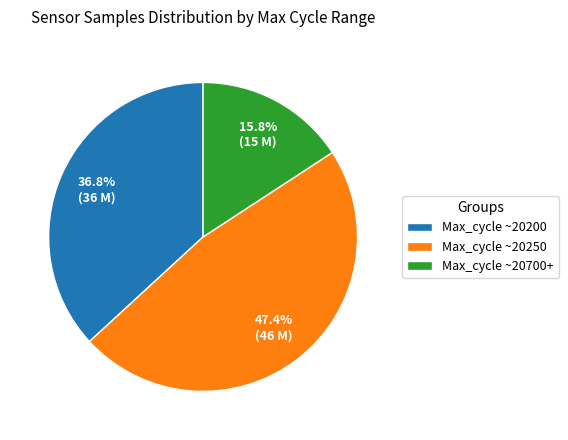

Which slice is the largest?

Max_cycle ~20250